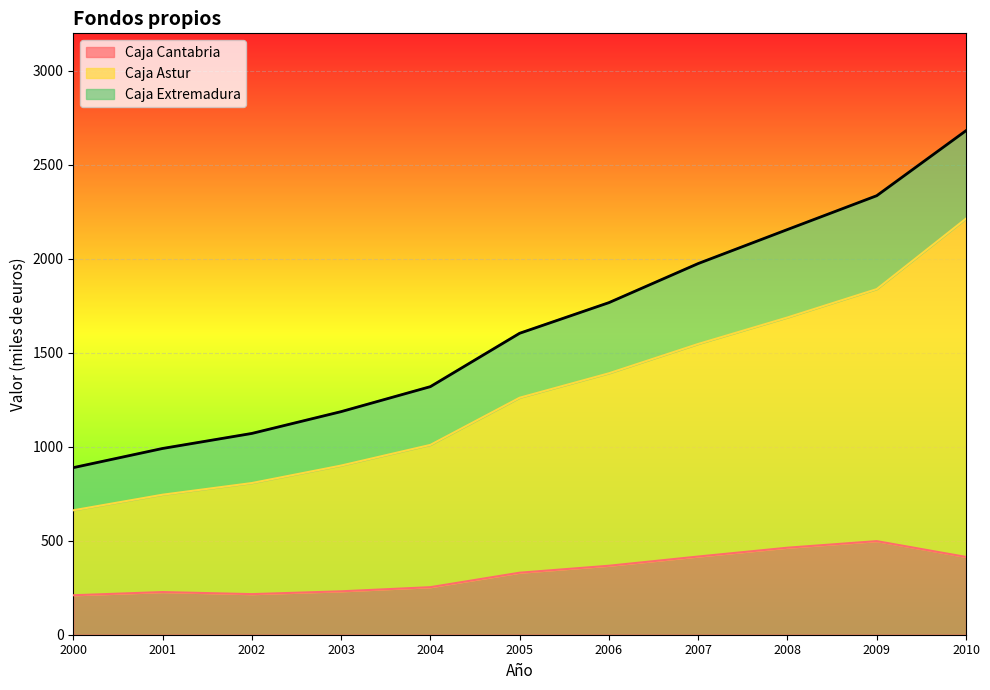

What is the total value across all series at 2006?

1767